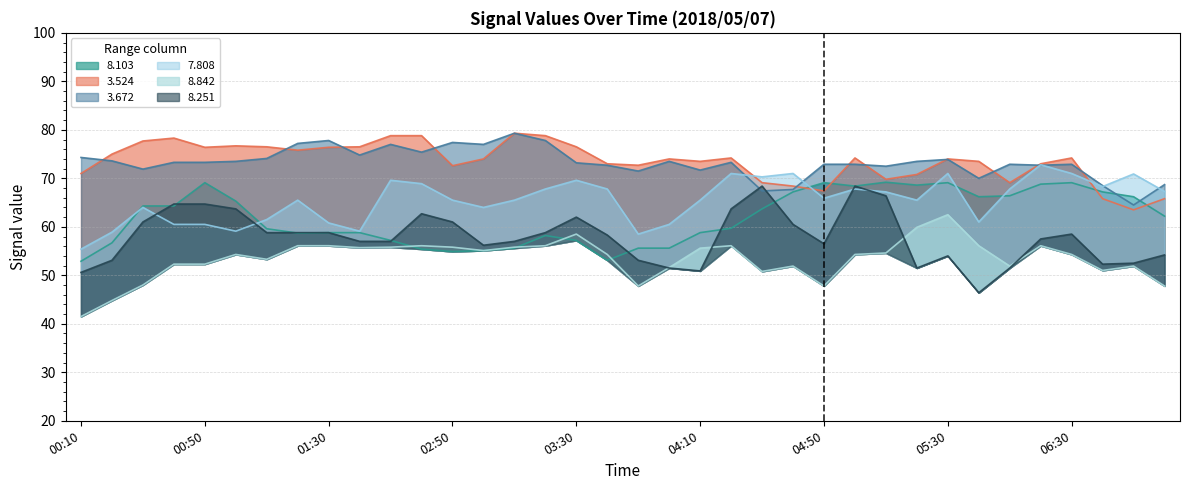

What are all the series names shown in the legend?

  8.103,   3.524,   3.672,   7.808,   8.842,   8.251